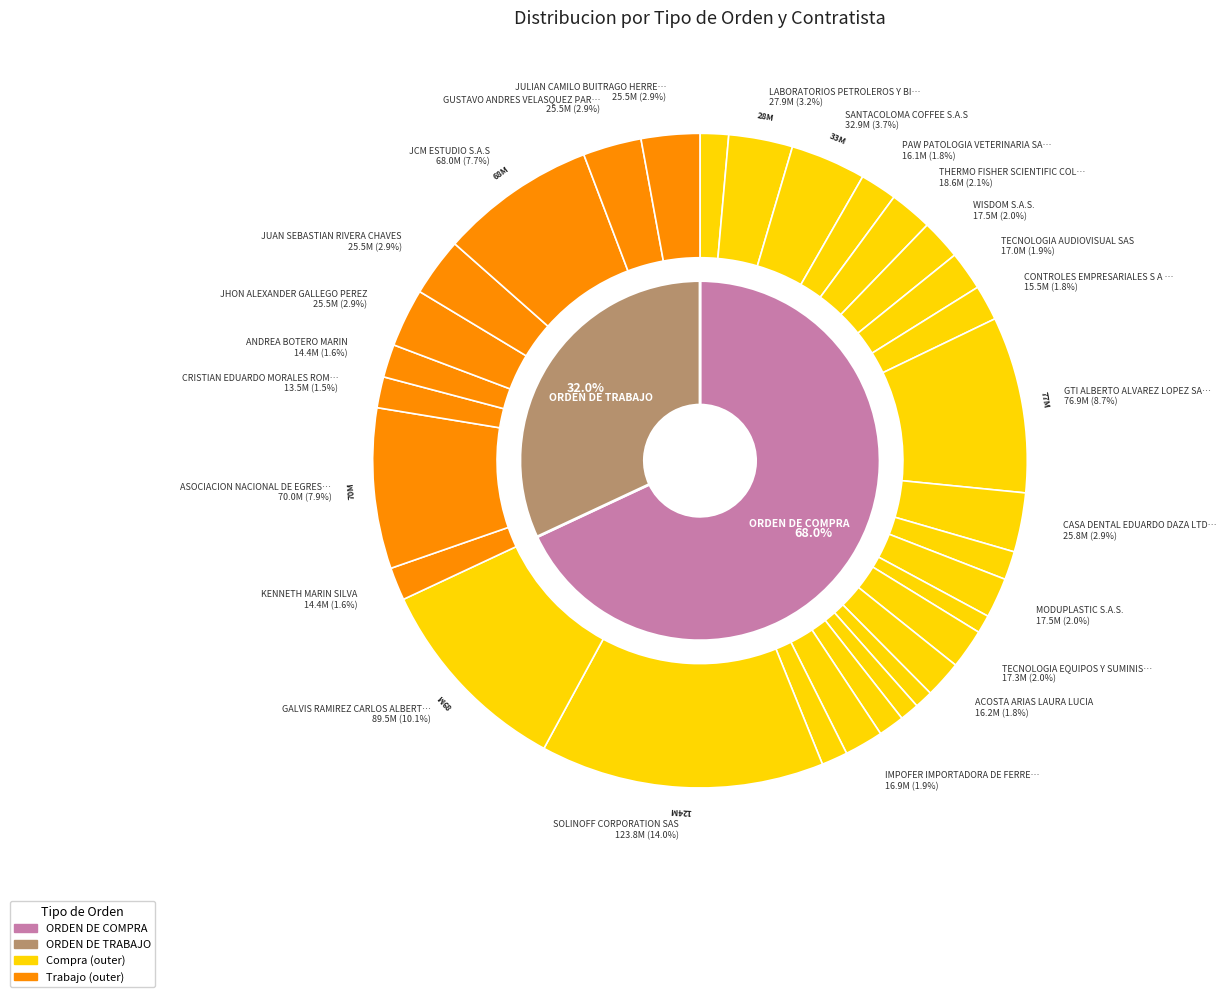

What percentage is the MODUPLASTIC S.A.S. slice, to the nearest percent?

2%